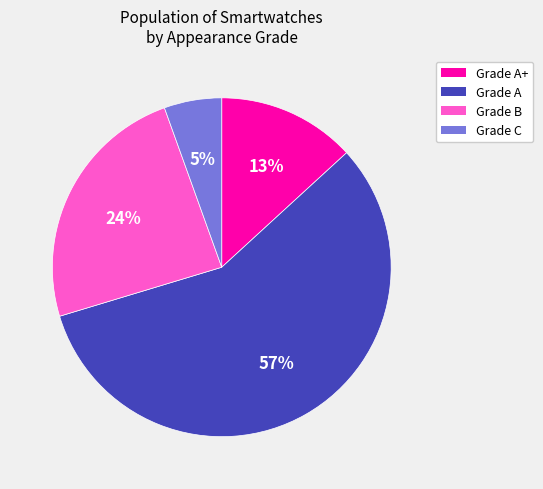

The Grade A+ slice represents 7% of the pie. True or false?

False